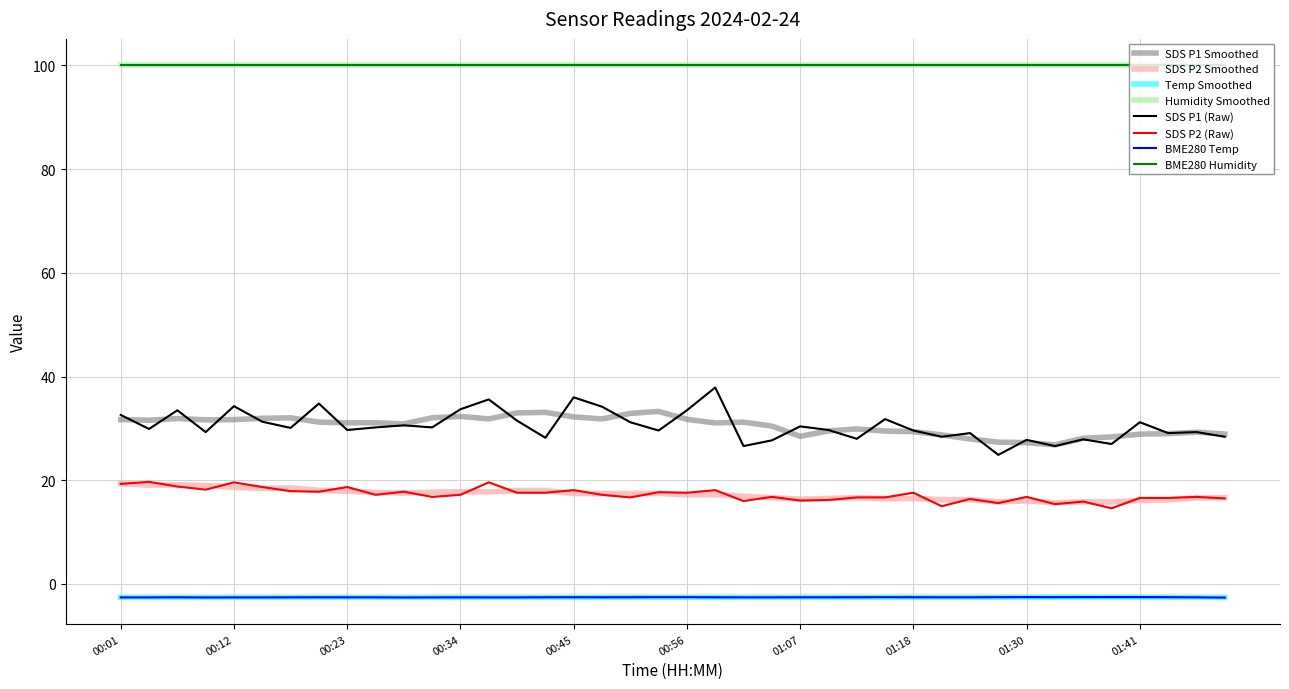

Does the chart display data point markers on the line(s)?

No